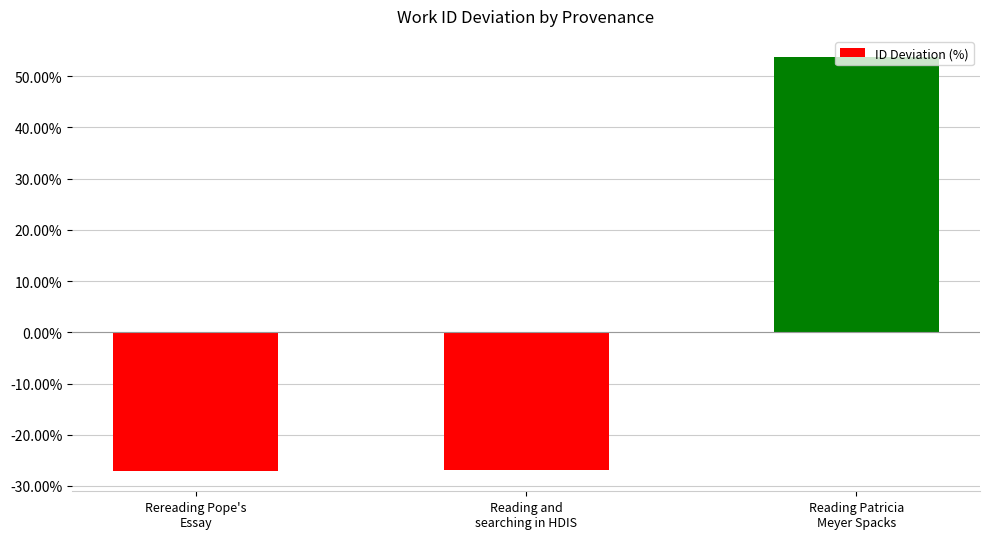

The chart shows a value of -26.8 at Reading and
searching in HDIS. True or false?

True